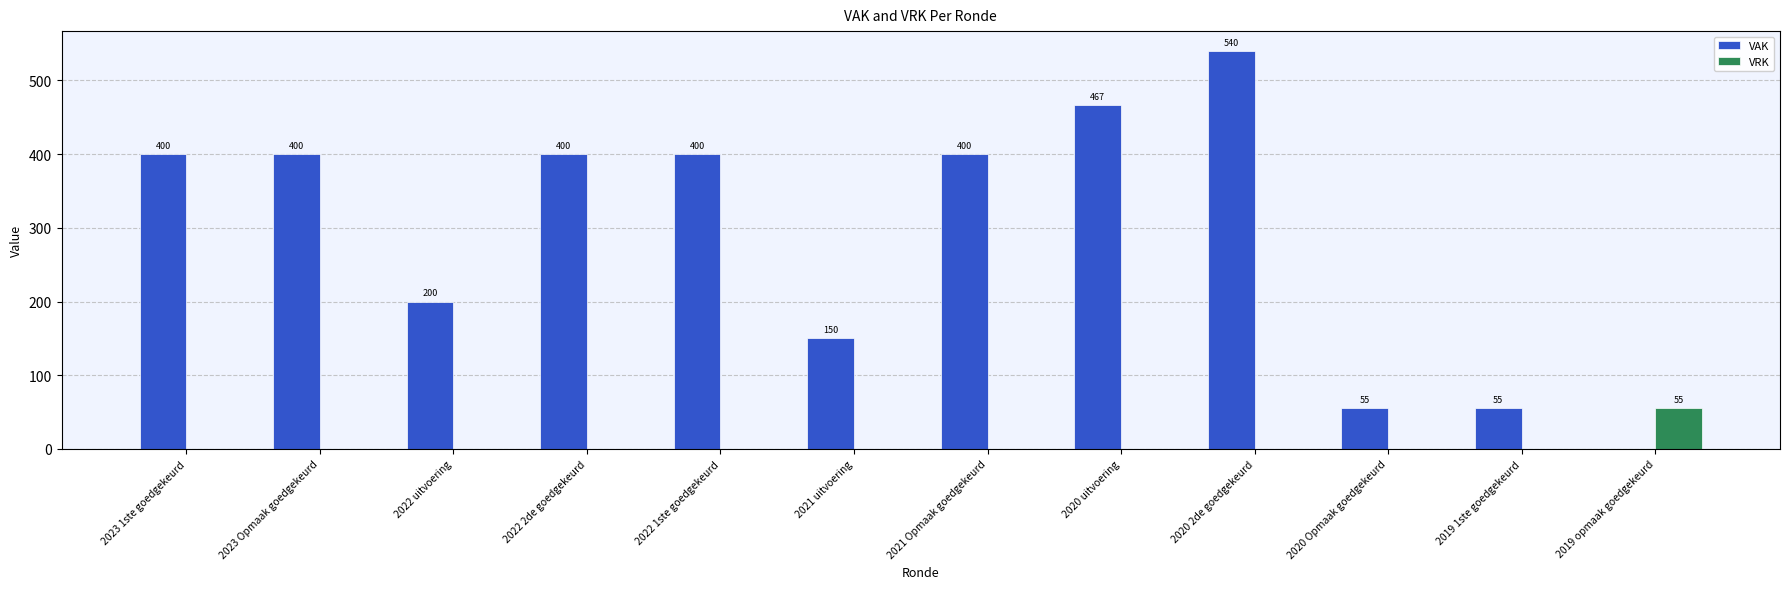

Between 2021 uitvoering and 2019 1ste goedgekeurd, which series saw the biggest shift?

VAK